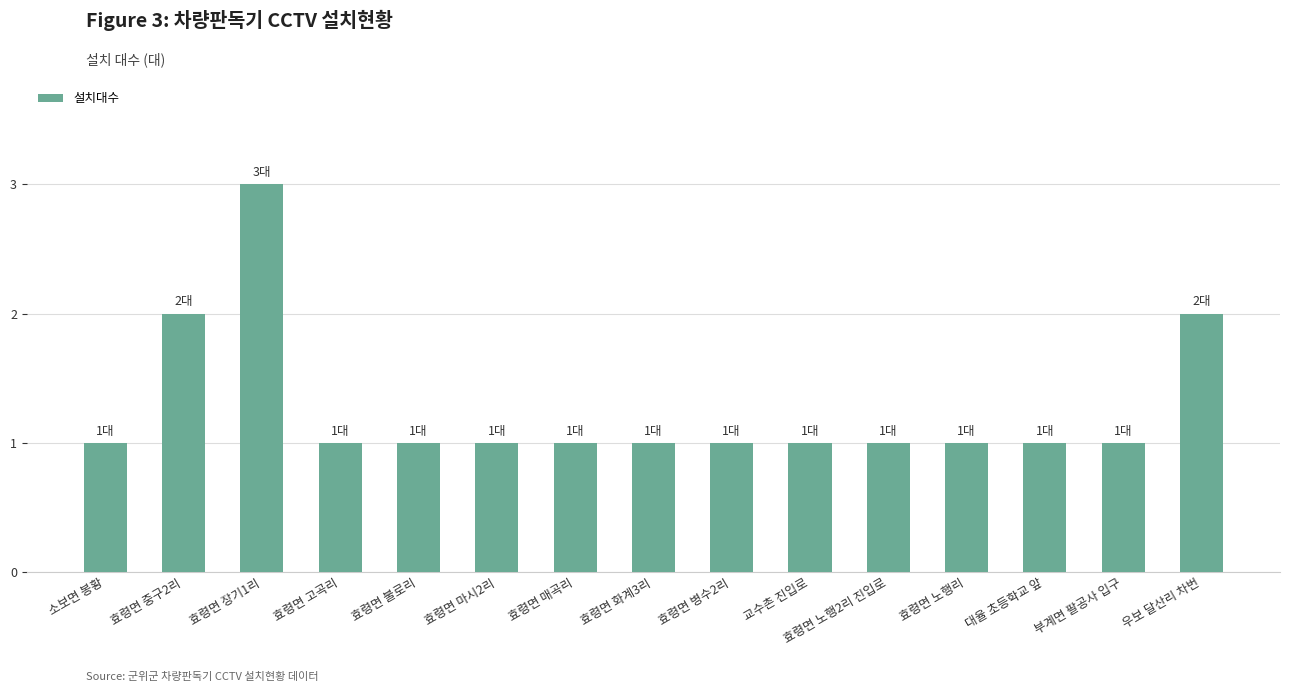

Is it true that the value at 효령면 중구2리 is 0?

False